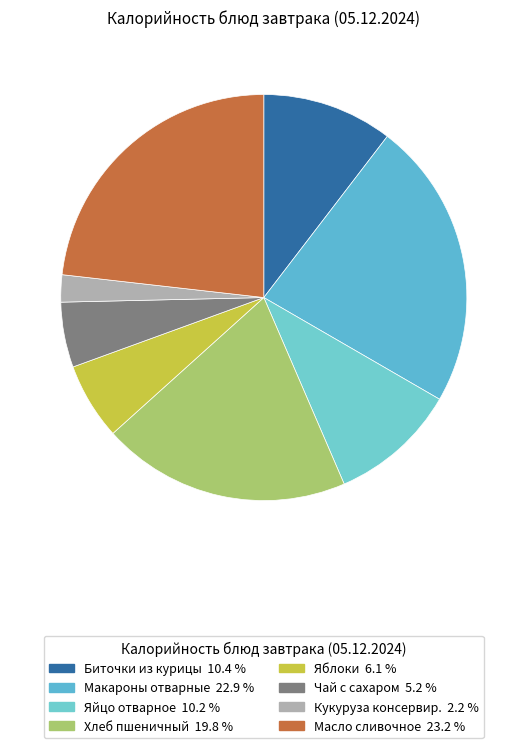

Which has a higher value, Кукуруза консервир. or Яблоки?

Яблоки